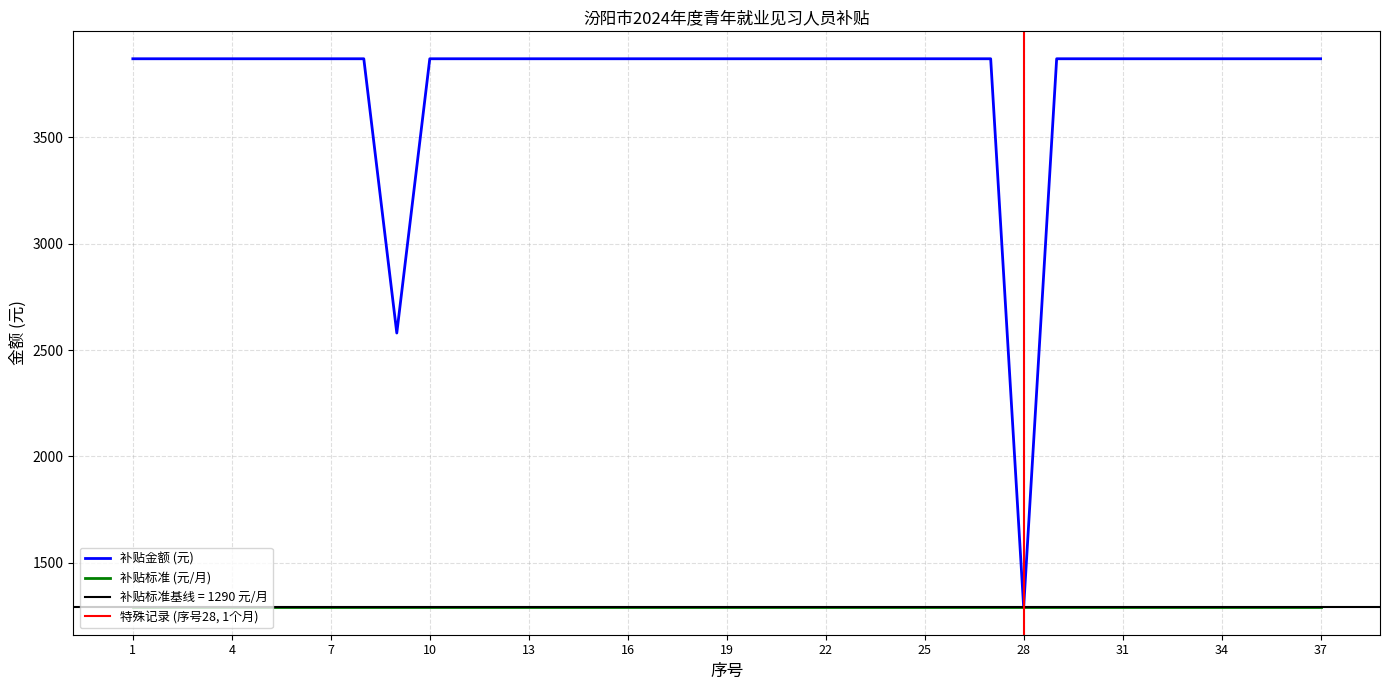

Approximately how many times larger is the value at 31 compared to 30?

1.0